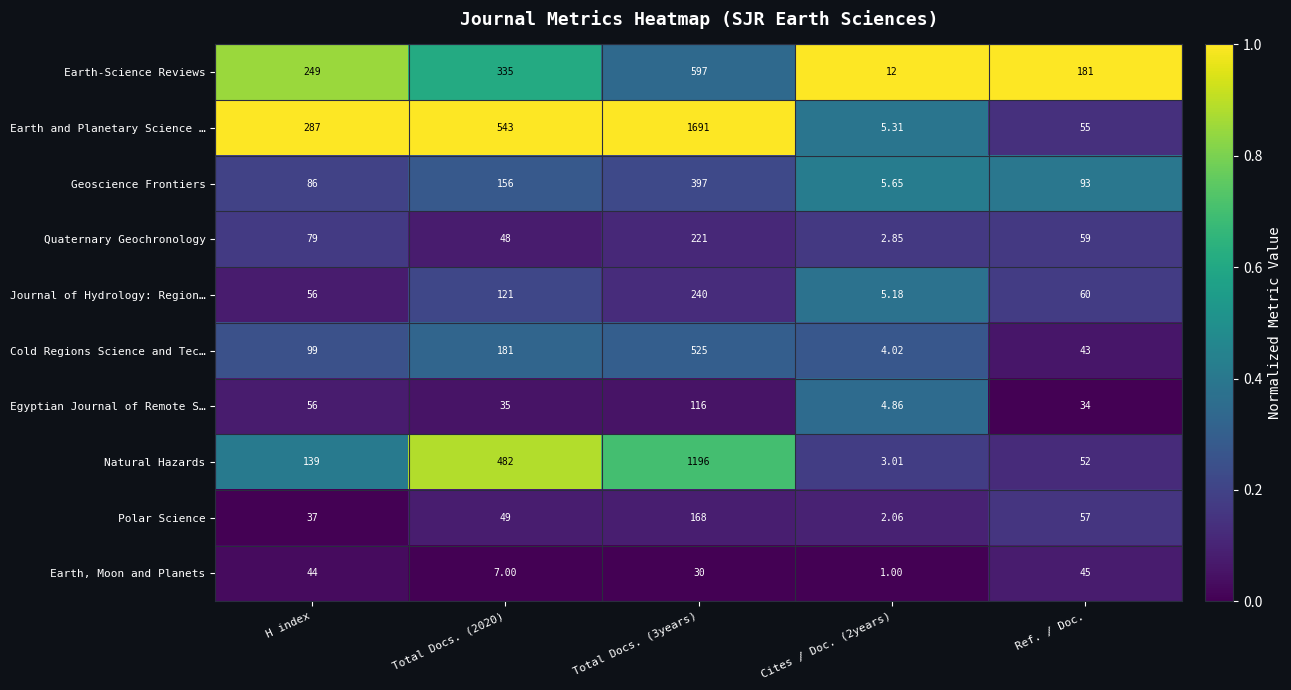

Rank the series at Ref. / Doc. from lowest to highest value.

Egyptian Journal of Remote S…, Cold Regions Science and Tec…, Earth, Moon and Planets, Natural Hazards, Earth and Planetary Science …, Polar Science, Quaternary Geochronology, Journal of Hydrology: Region…, Geoscience Frontiers, Earth-Science Reviews